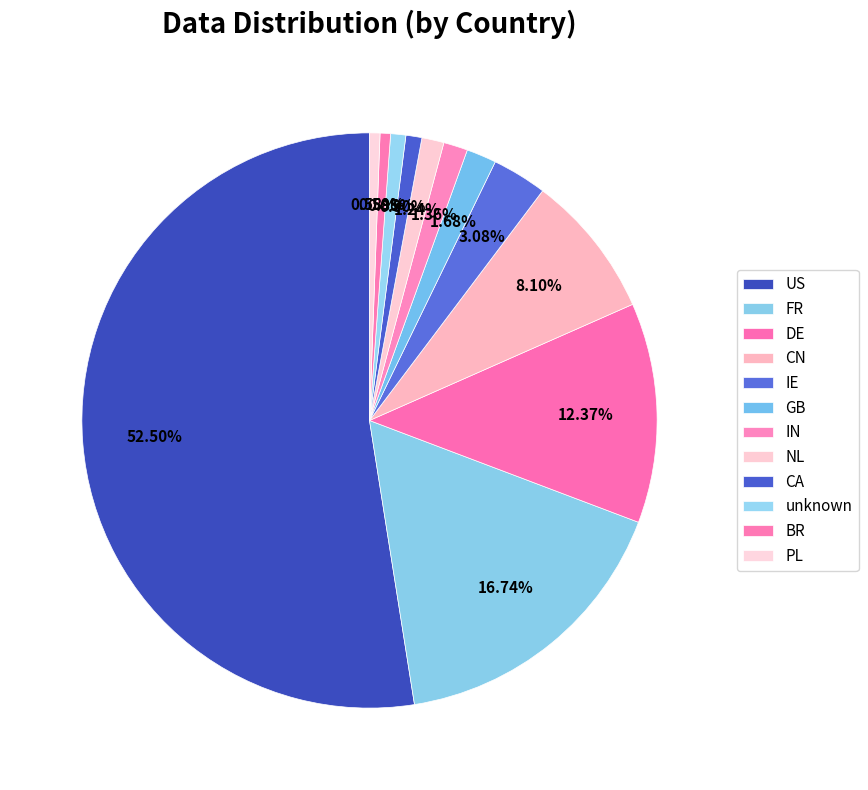

Count the number of slices in the pie.

12